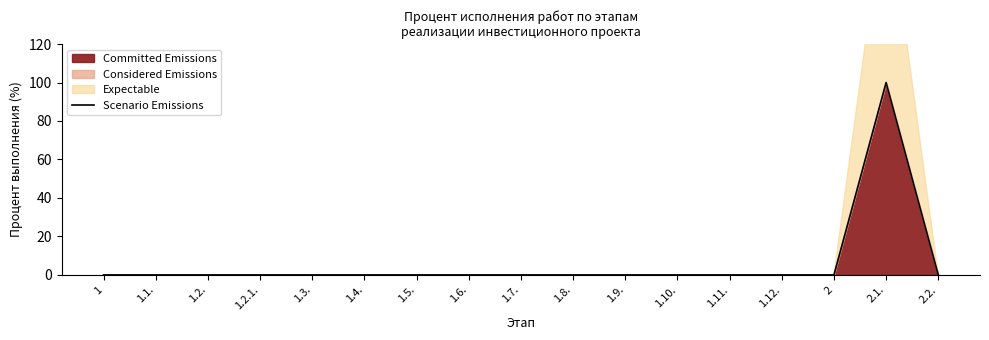

List the labels in order of value, smallest first.

1, 1.1., 1.2., 1.2.1., 1.3., 1.4., 1.5., 1.6., 1.7., 1.8., 1.9., 1.10., 1.11., 1.12., 2, 2.2., 2.1.